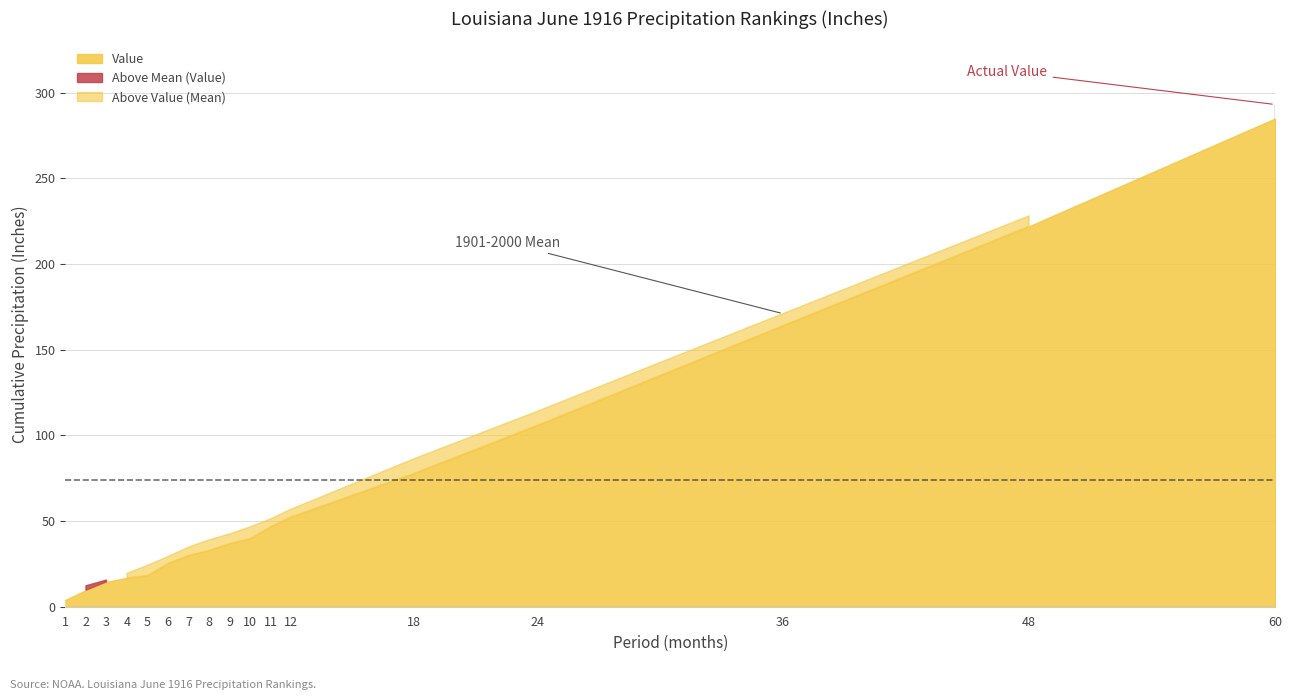

How many data points in Value are less than 36?

8